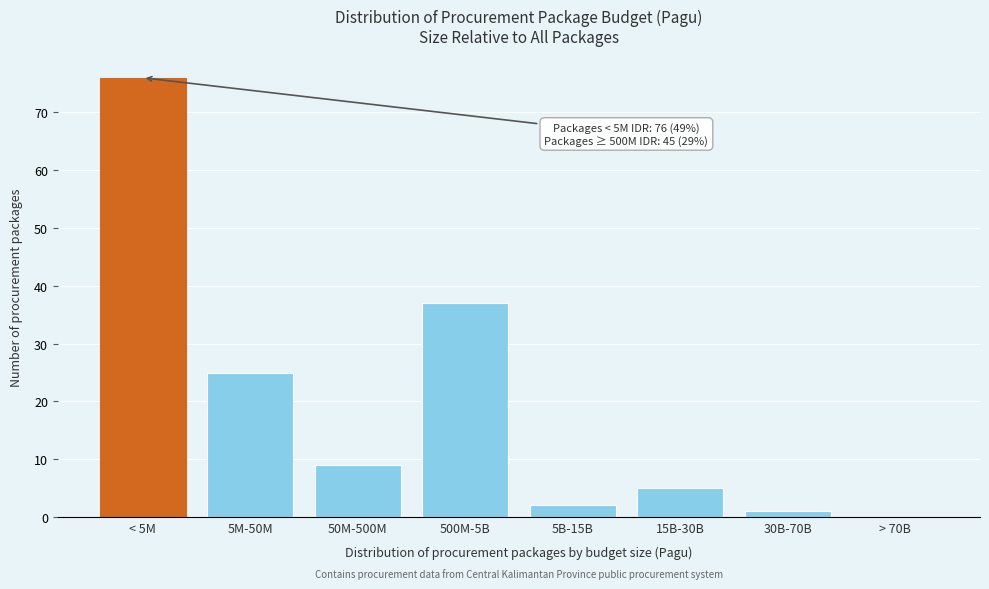

Reading left to right, extract all data points from this chart.

< 5M=76	5M-50M=25	50M-500M=9	500M-5B=37	5B-15B=2	15B-30B=5	30B-70B=1	> 70B=0